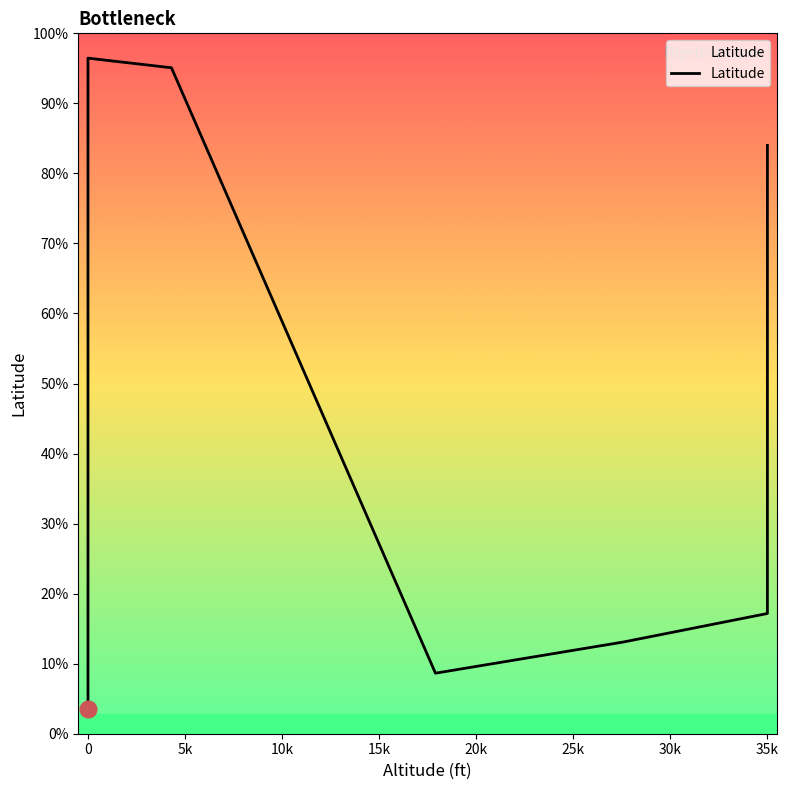

What is the label of the 15th point from the right?

15k